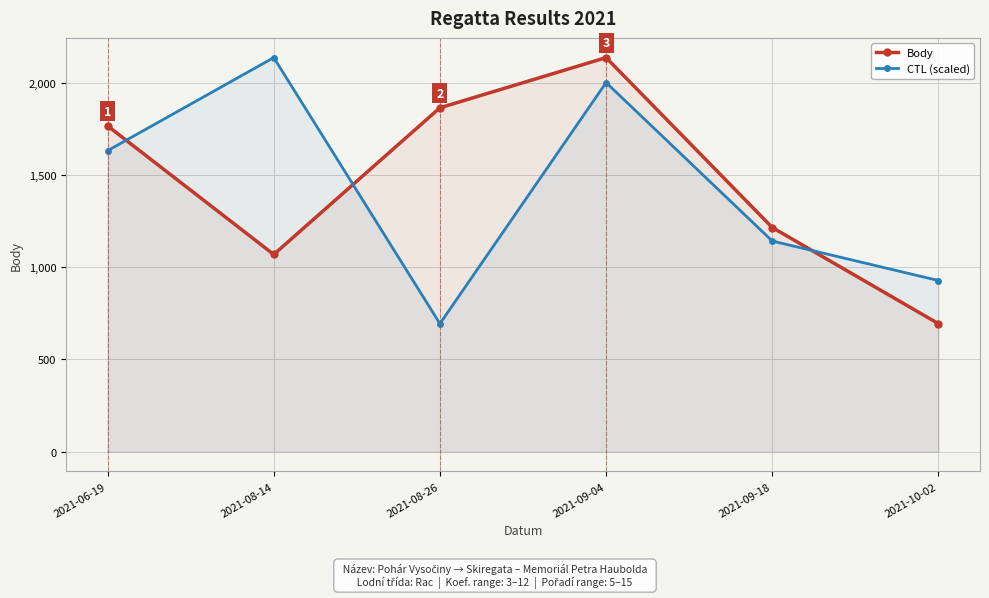

How many times do Body and CTL (scaled) cross each other?

3